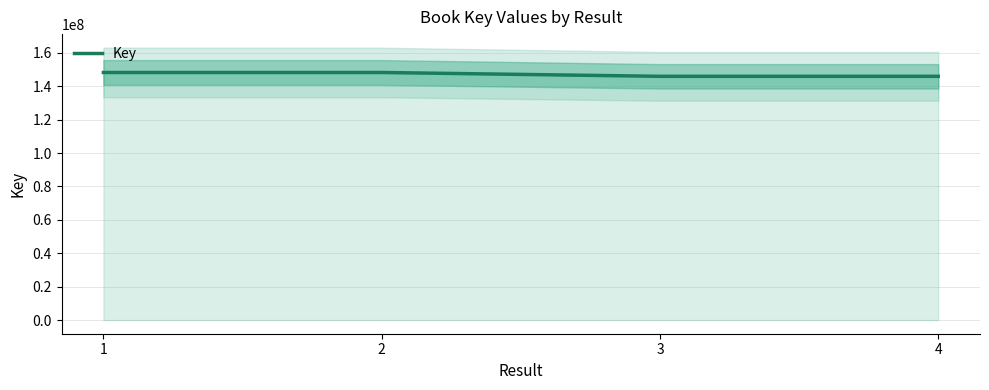

Reading right to left, extract all data points from this chart.

4=145965465	3=145964378	2=148254517	1=148254443